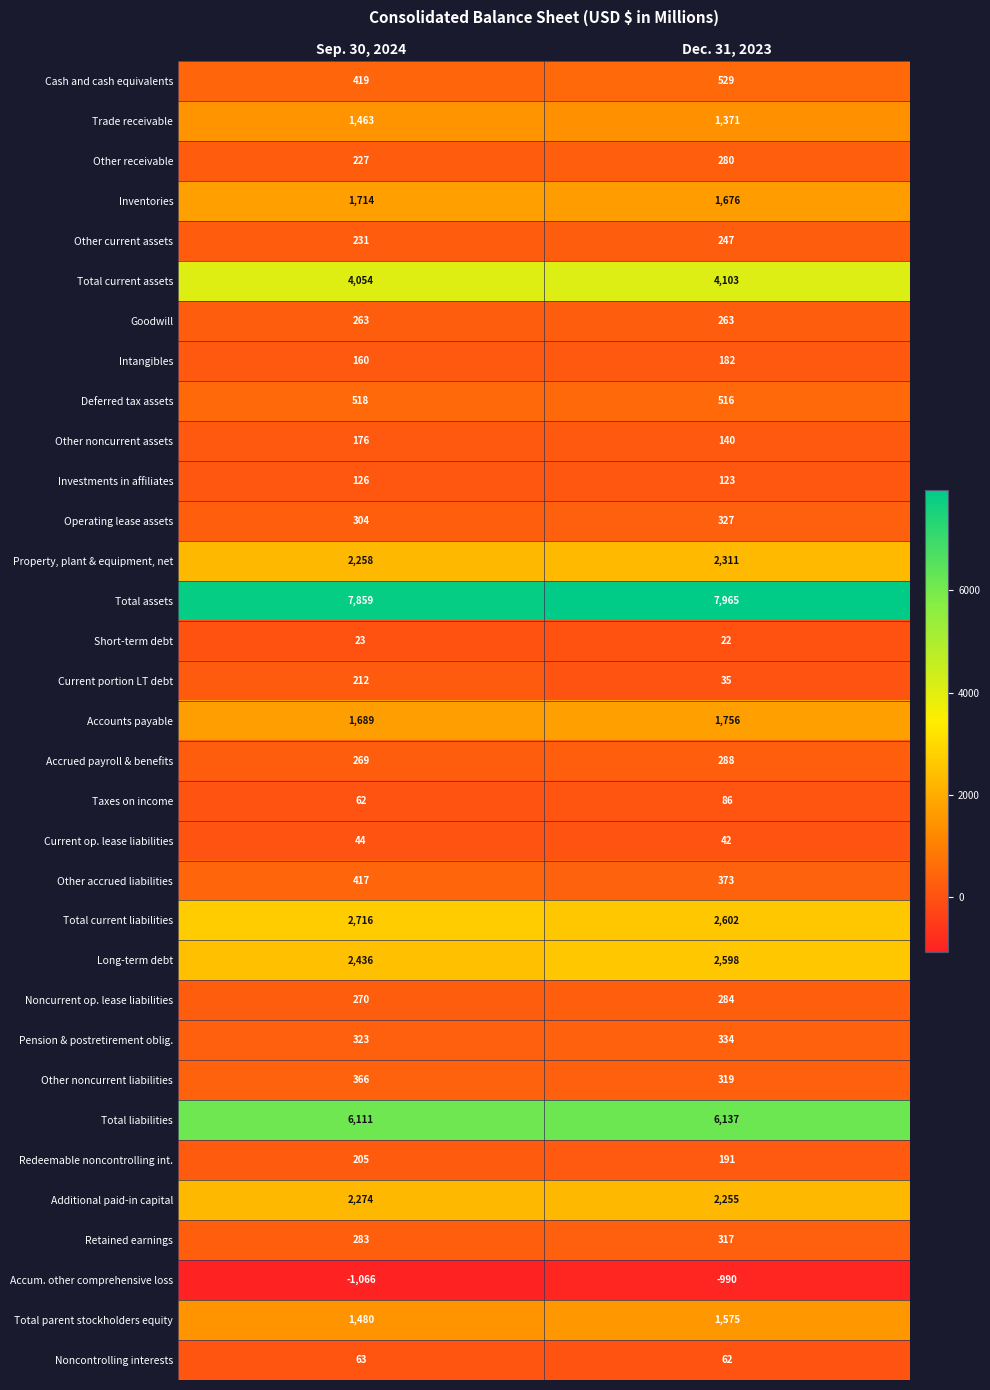

At which category is the sum across all series the highest?

Dec. 31, 2023